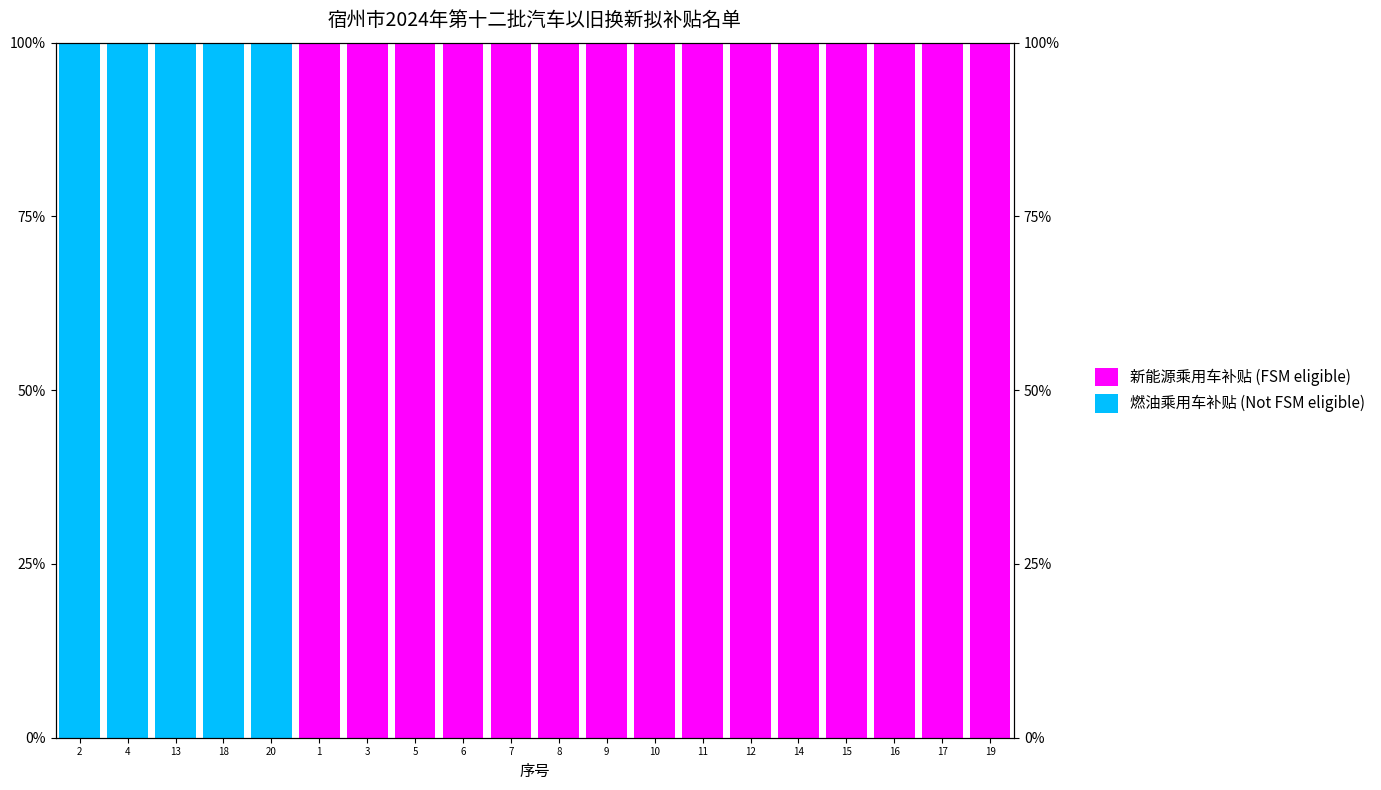

What is the difference between the maximum and minimum values in the 新能源乘用车补贴 (FSM eligible) series?

100